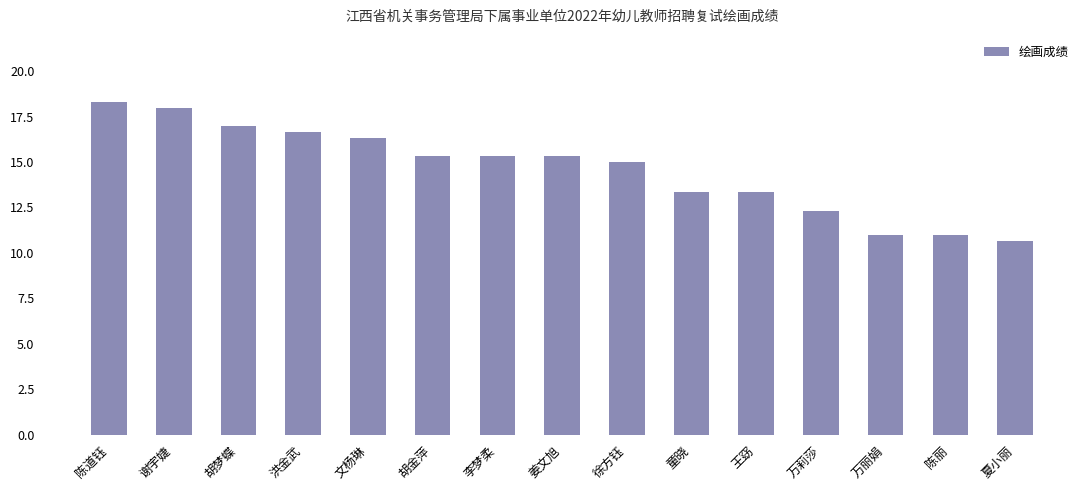

What is the label of the 15th bar from the right?

陈道钰